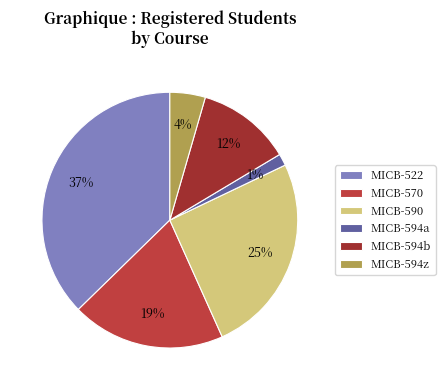

To the nearest percent, what is the combined percentage of MICB-590 and MICB-594z?

30%